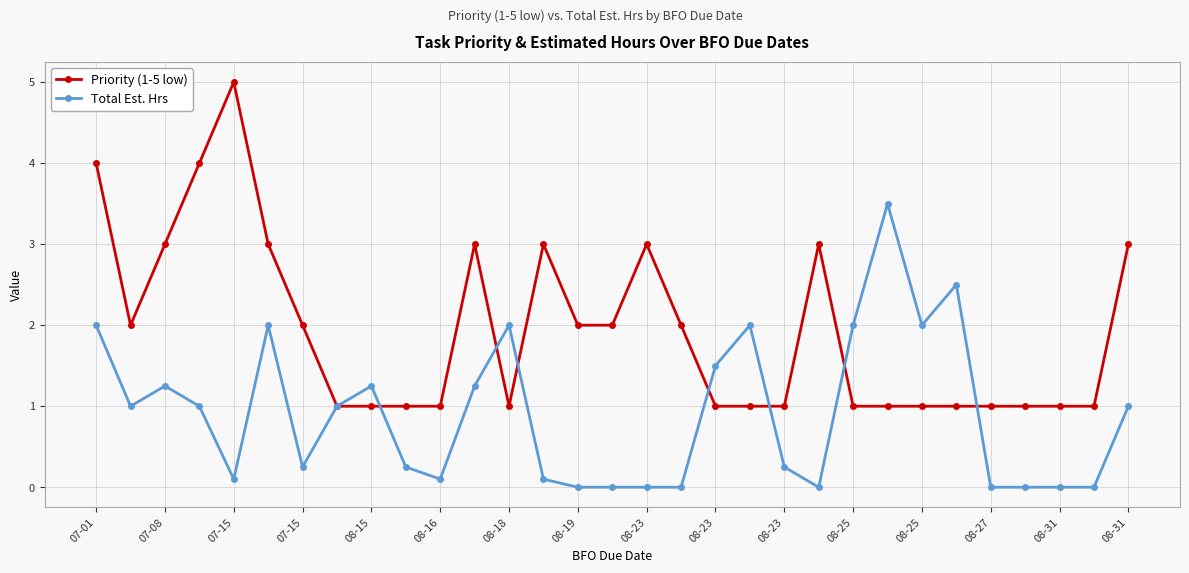

In Priority (1-5 low), how many points are higher than both neighbors (excluding endpoints)?

5